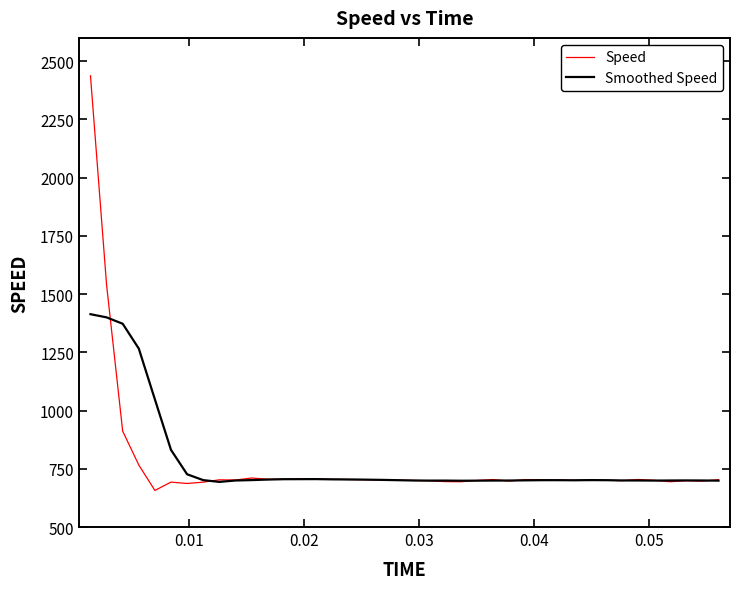

Which series has the largest range (max minus min)?

Speed